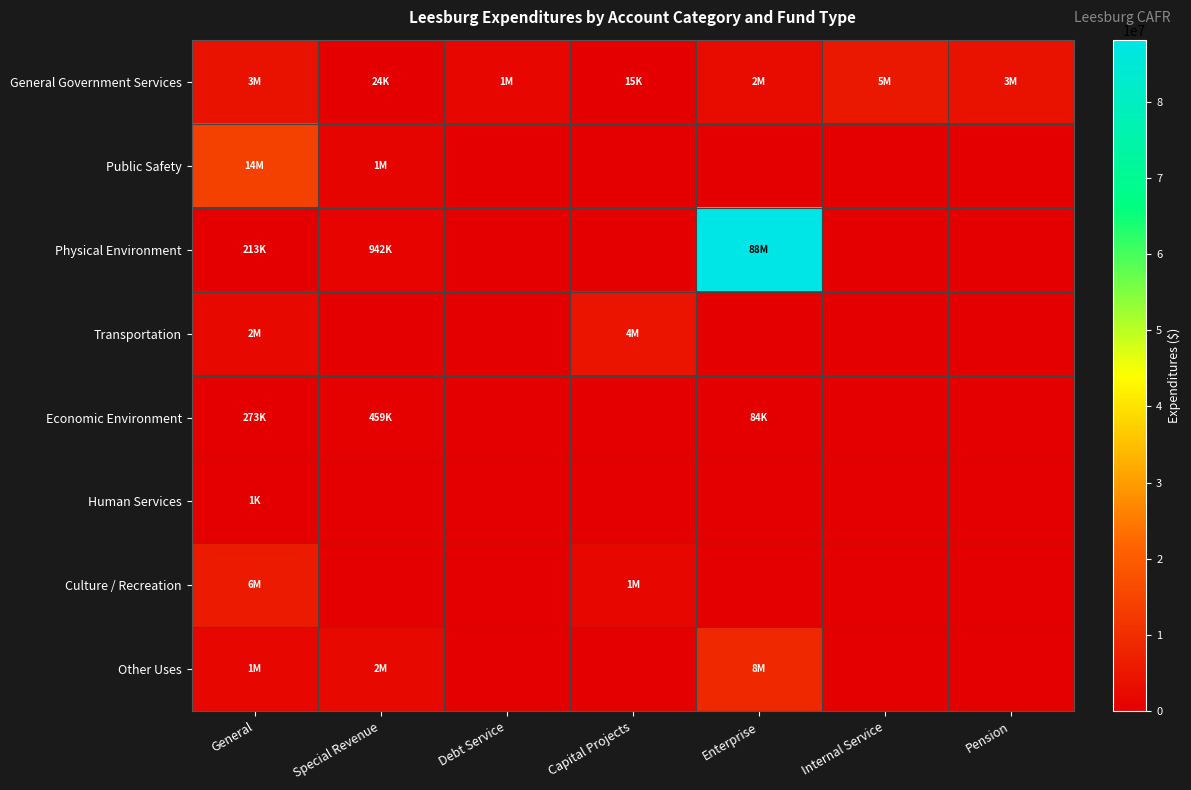

Reading left to right, what are all the values shown in this chart?

General Government Services: General=3883975	Special Revenue=24047	Debt Service=1611035	Capital Projects=15959	Enterprise=2708546	Internal Service=5202733	Pension=3922035
Public Safety: General=14135075	Special Revenue=1091351	Debt Service=0	Capital Projects=0	Enterprise=0	Internal Service=0	Pension=0
Physical Environment: General=213725	Special Revenue=942466	Debt Service=0	Capital Projects=0	Enterprise=88123893	Internal Service=0	Pension=0
Transportation: General=2093536	Special Revenue=0	Debt Service=0	Capital Projects=4647139	Enterprise=0	Internal Service=0	Pension=0
Economic Environment: General=273222	Special Revenue=459459	Debt Service=0	Capital Projects=0	Enterprise=84939	Internal Service=0	Pension=0
Human Services: General=1436	Special Revenue=0	Debt Service=0	Capital Projects=0	Enterprise=0	Internal Service=0	Pension=0
Culture / Recreation: General=6124990	Special Revenue=0	Debt Service=0	Capital Projects=1459882	Enterprise=0	Internal Service=0	Pension=0
Other Uses: General=1439465	Special Revenue=2211933	Debt Service=0	Capital Projects=0	Enterprise=8632822	Internal Service=0	Pension=0